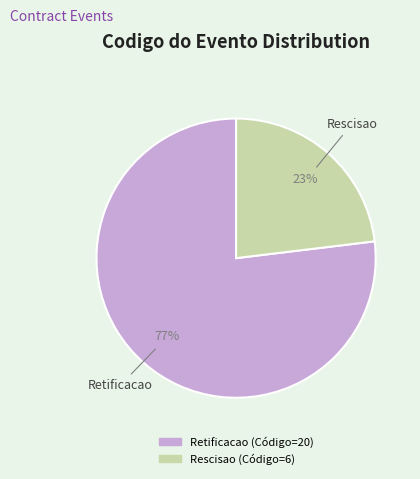

Count the number of slices in the pie.

2